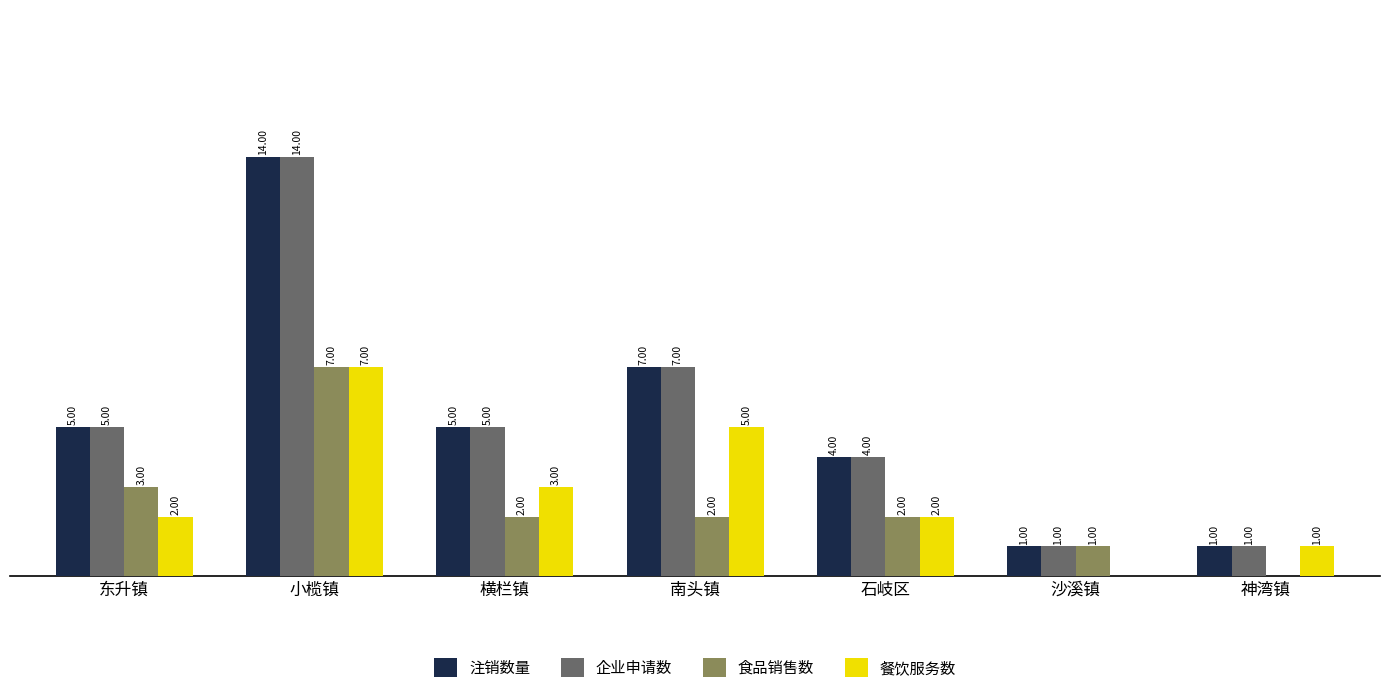

Are the bars grouped side by side (vs. stacked)?

Yes